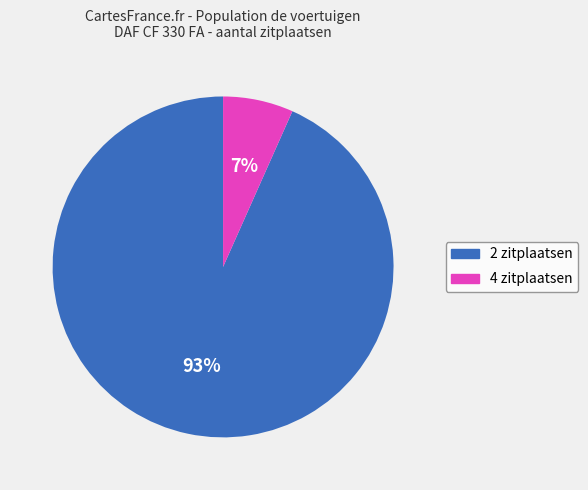

Between 2 zitplaatsen and 4 zitplaatsen, which is larger?

2 zitplaatsen